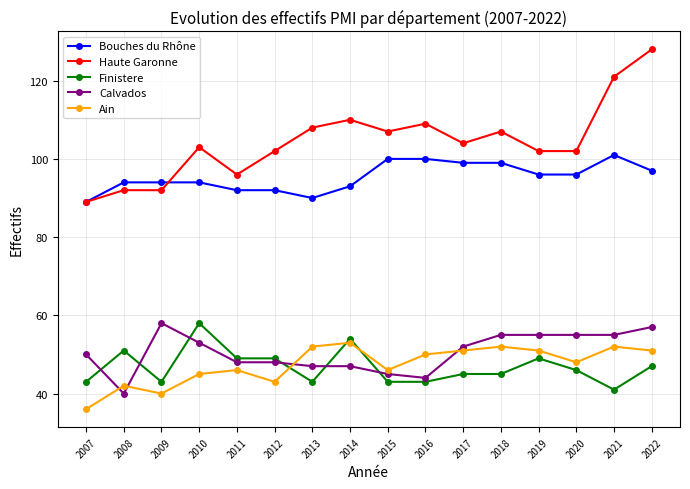

How many categories are shown in the chart?

16